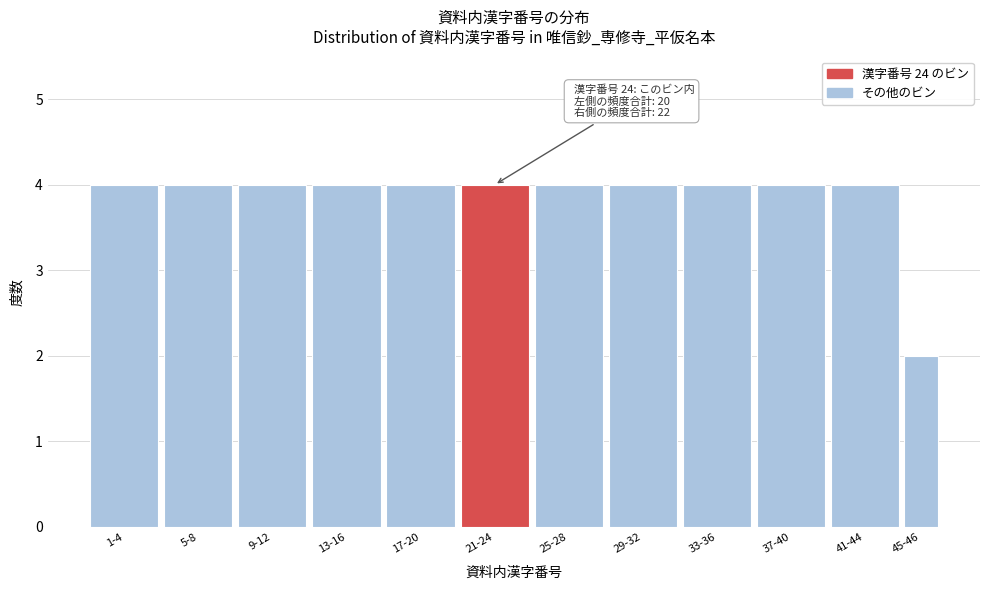

Reading left to right, what are all the values shown in this chart?

4	4	4	4	4	4	4	4	4	4	4	2